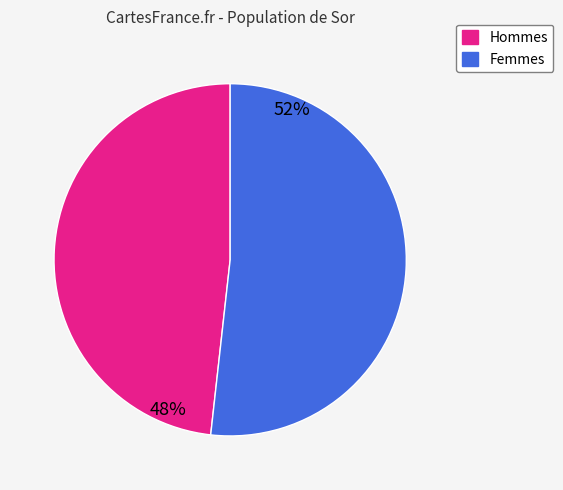

To the nearest percent, what is the average slice percentage?

50%